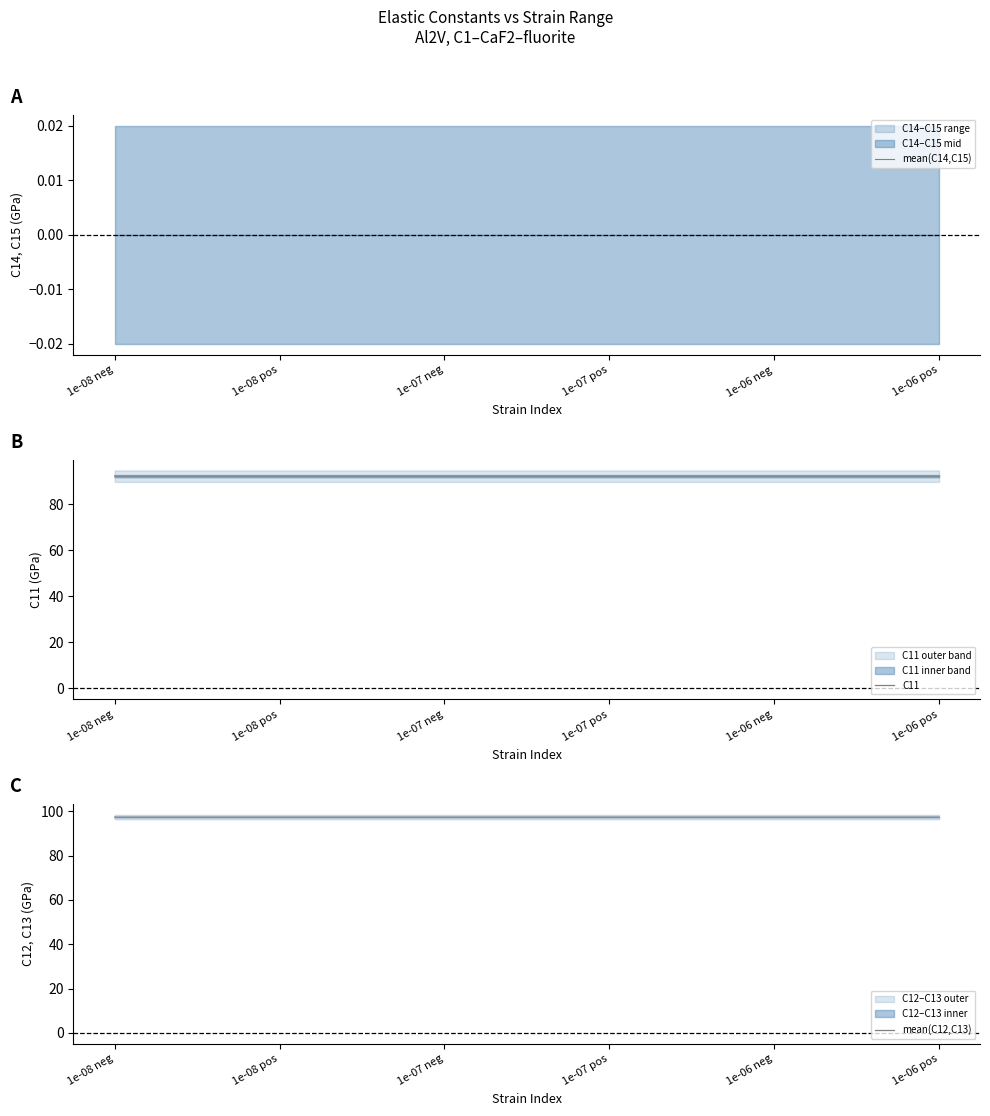

At how many categories does at least one series exceed 18?

6